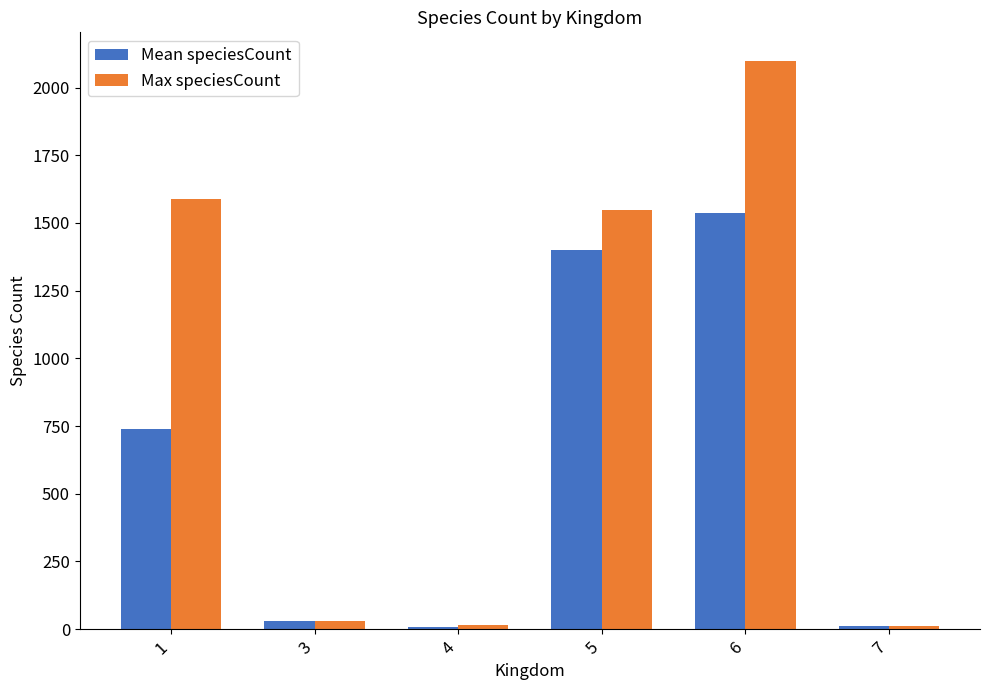

What is the average value of the Max speciesCount series?

881